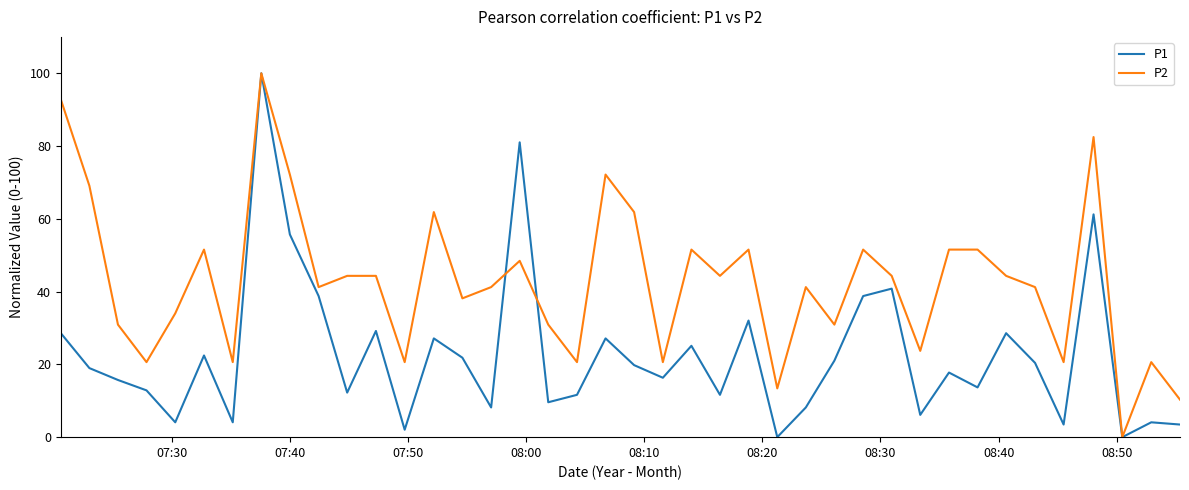

Rank the series by their average value, from highest to lowest.

P2, P1